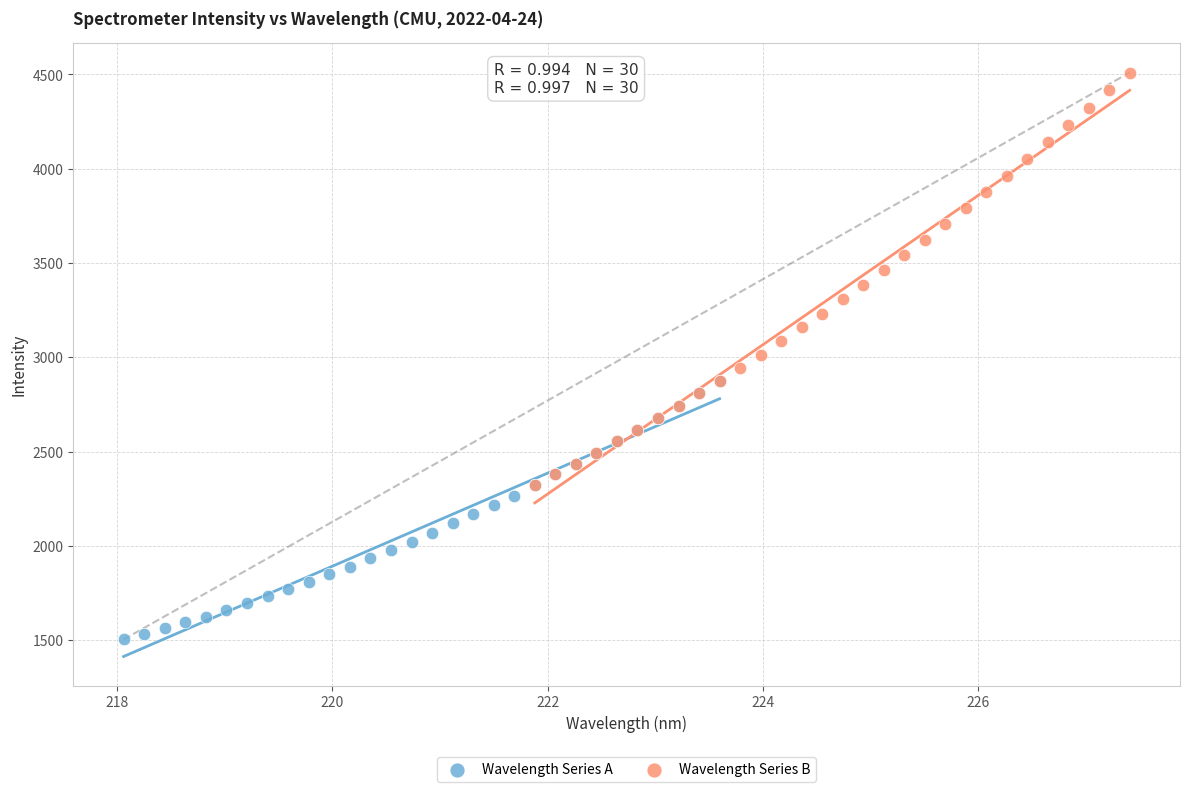

Which series reaches the minimum Y coordinate?

Wavelength Series A